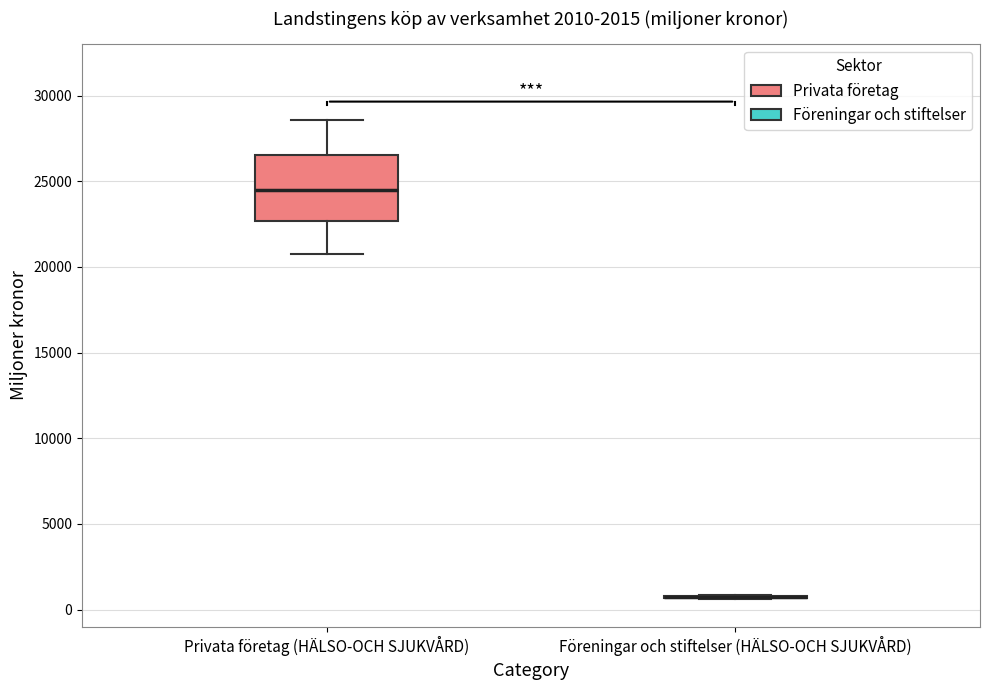

Reading left to right, read every box against the y-axis: the position of its median line, the range the box covers, and the ends of its whiskers. The values are not printed on the chart, so give them approximately, as read against the axis.

Privata företag (HÄLSO-OCH SJUKVÅRD): median 24500, box 22500 to 26500, whiskers 21000 to 28500
Föreningar och stiftelser (HÄLSO-OCH SJUKVÅRD): box collapsed to a line at 1000, whiskers 500 to 1000